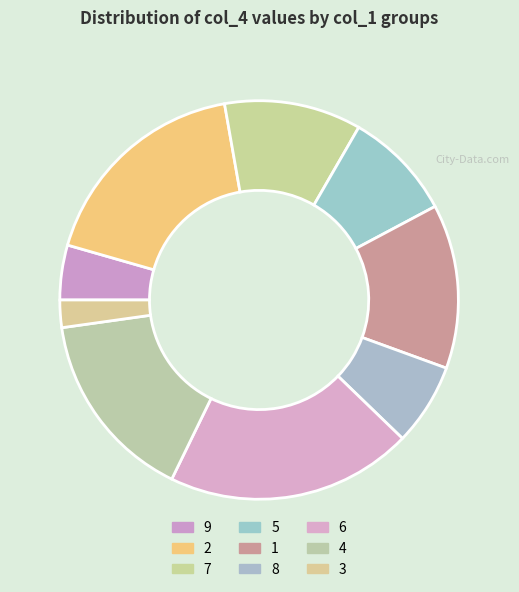

What is the change in value from 7 to 6?

+4